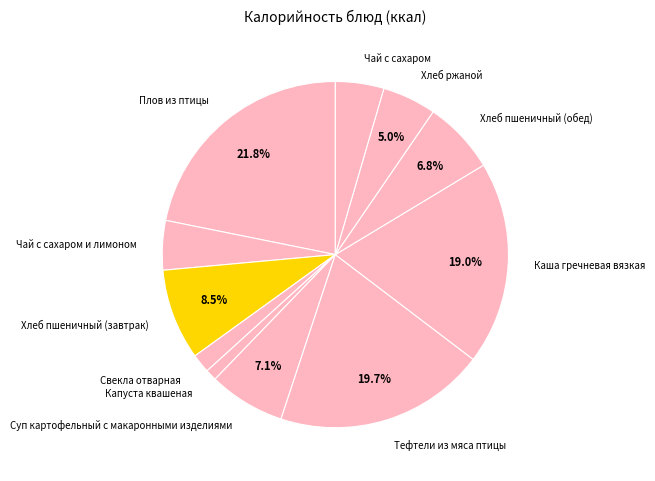

Is Плов из птицы the majority of the pie?

No